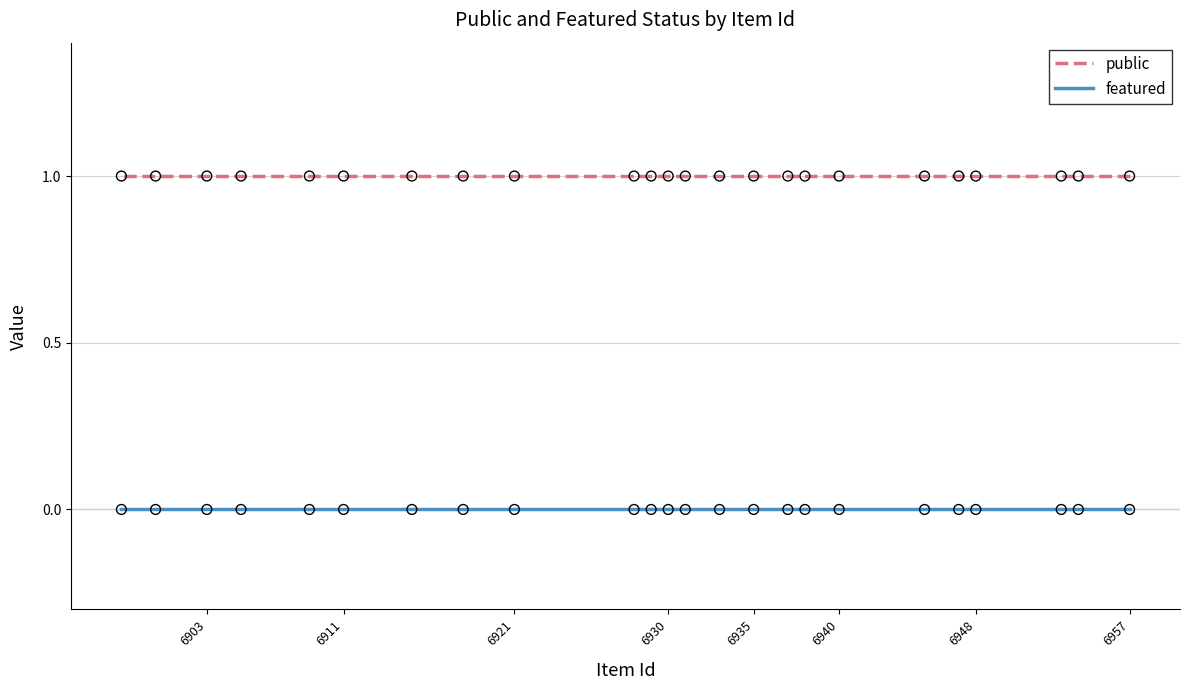

Is the value of featured at 18 greater than the value of public at 16?

No